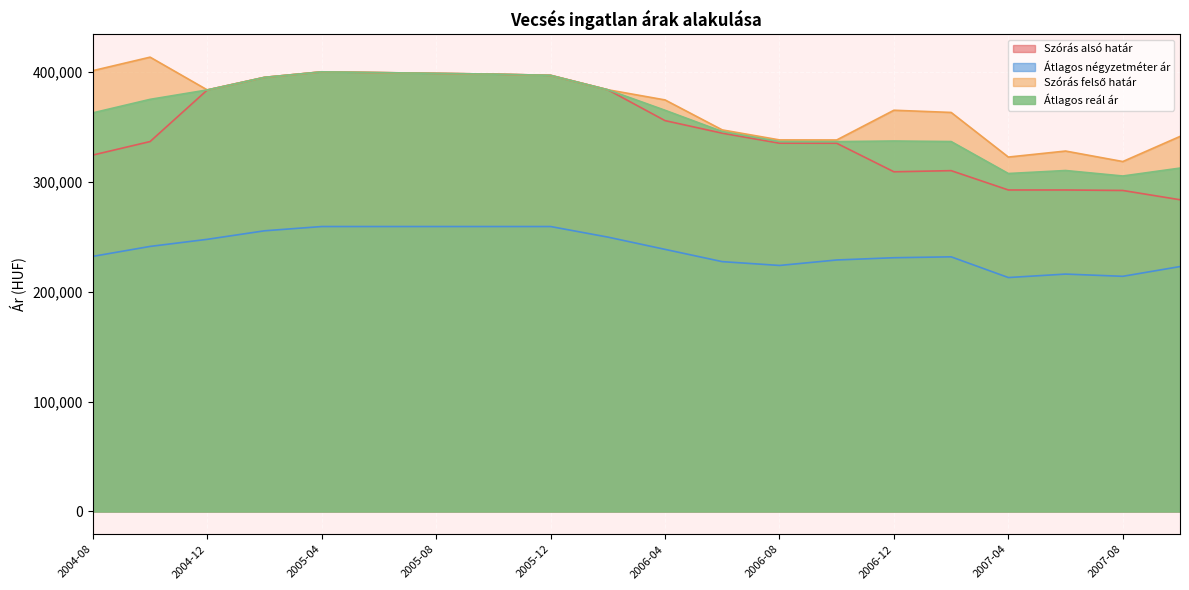

What is the value of the Átlagos négyzetméter ár point at the 16th from the left?

231537